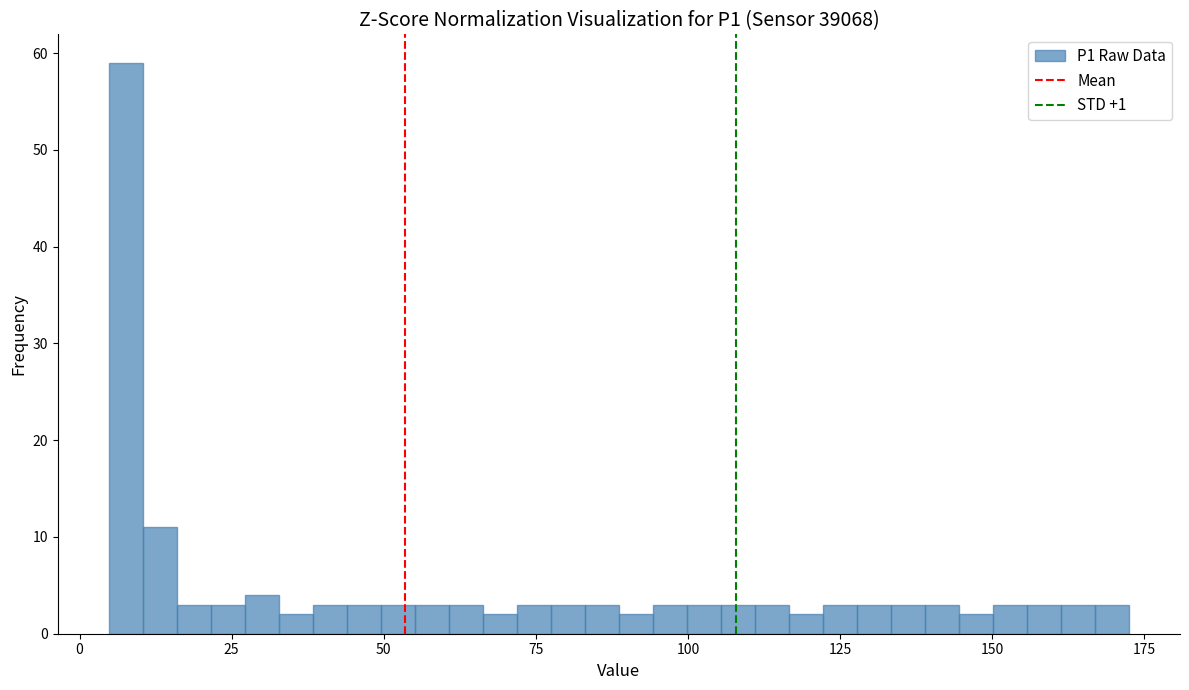

Around what value on the x-axis is the tallest bar? Give the approximate position of its centre, as read against the axis.

10